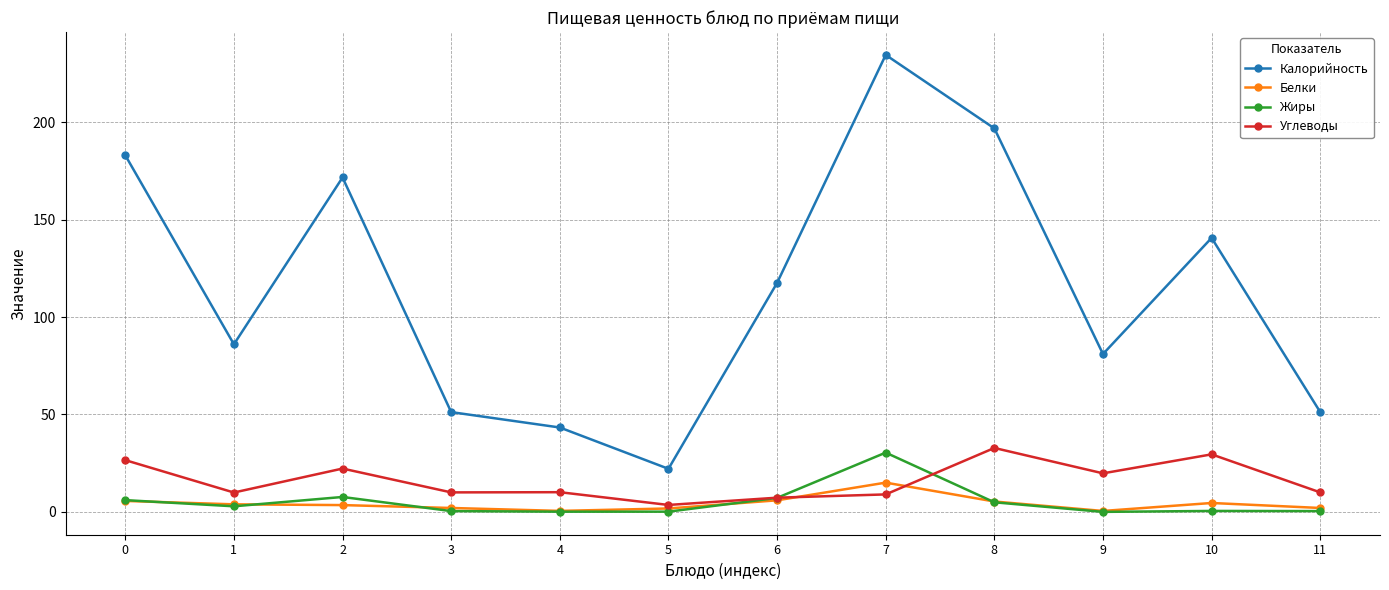

What is the total value across all series at 3?

63.6